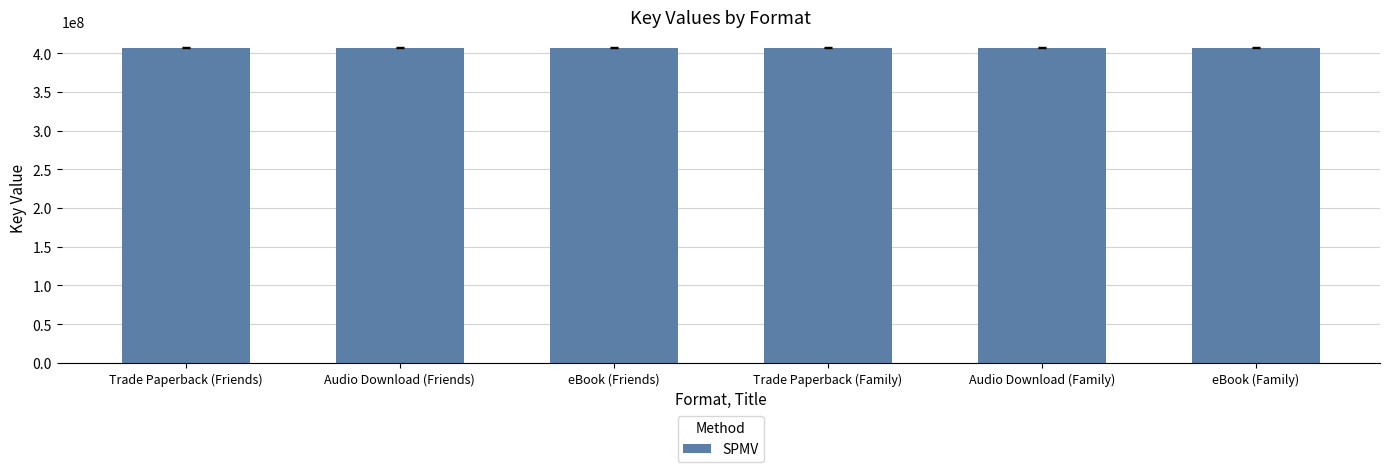

What is the sum of all values?

2443533045